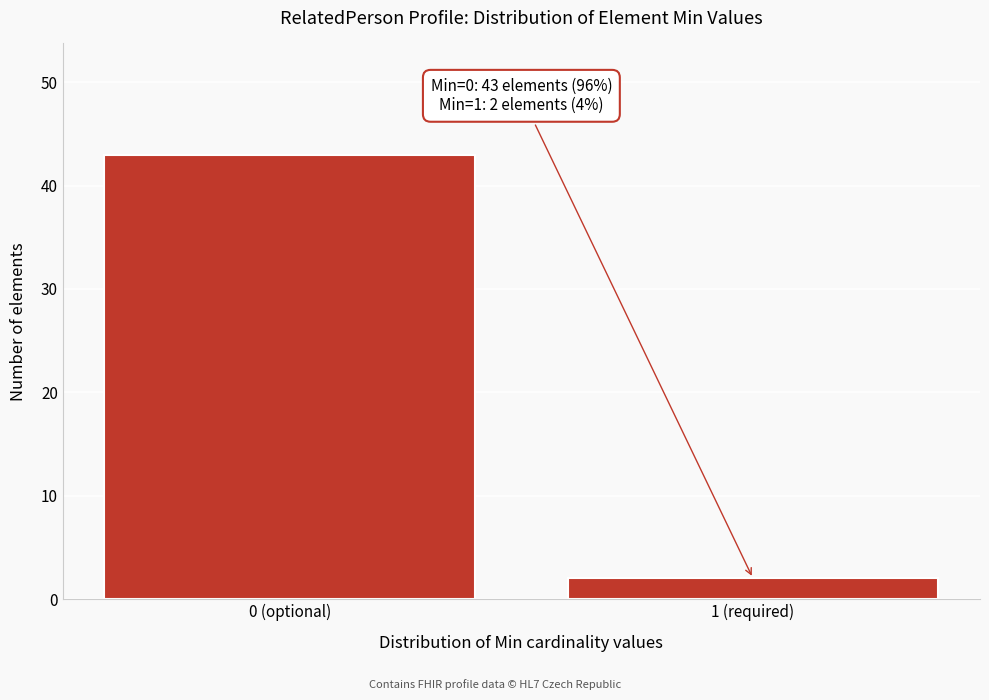

Reading right to left, transcribe all the data shown in this chart.

1 (required)=2	0 (optional)=43